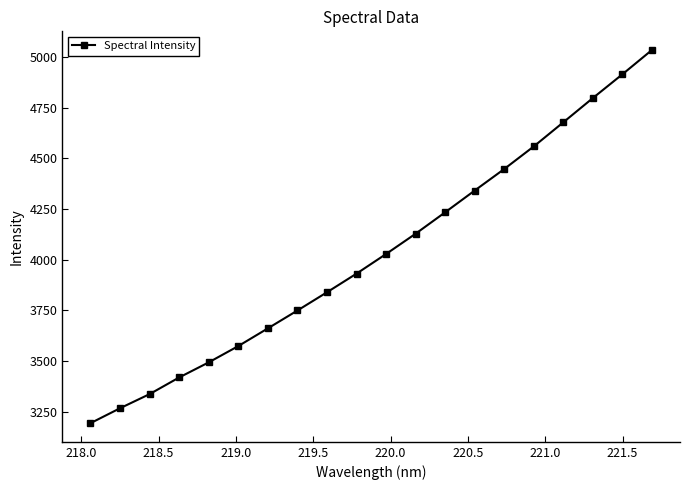

What is the minimum value shown in the chart?

3194.7